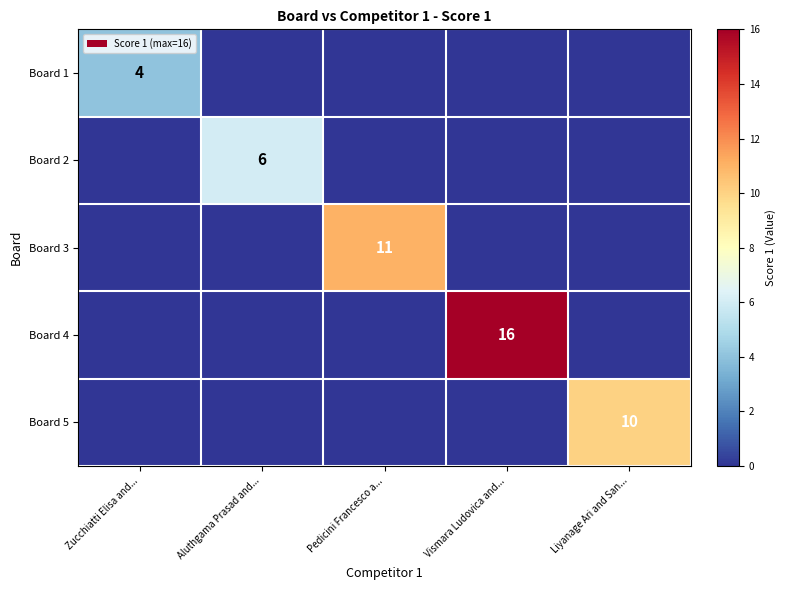

Is it true that Board 3 equals 6 at Pedicini Francesco a...?

False